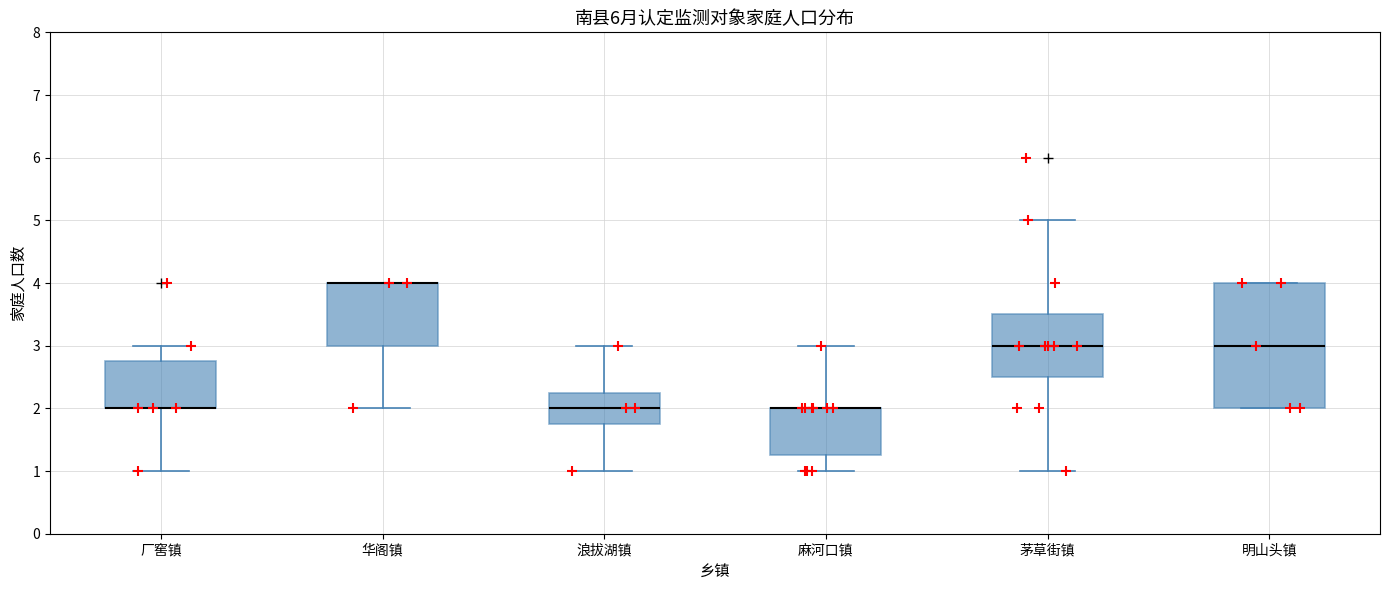

Reading left to right, transcribe this box plot: for each box, give where its median line is, the range the box spans, and where its two whiskers end, as read against the y-axis. The values are not printed on the chart, so give them approximately, as read against the axis.

厂窖镇: median 2.0 (drawn on the box's lower edge), box 2.0 to 2.8, whiskers 1.0 to 3.0
华阁镇: median 4.0 (drawn on the box's upper edge), box 3.0 to 4.0, whiskers 2.0 to 4.0
浪拔湖镇: median 2.0, box 1.8 to 2.3, whiskers 1.0 to 3.0
麻河口镇: median 2.0 (drawn on the box's upper edge), box 1.3 to 2.0, whiskers 1.0 to 3.0
茅草街镇: median 3.0, box 2.5 to 3.5, whiskers 1.0 to 5.0
明山头镇: median 3.0, box 2.0 to 4.0, whiskers 2.0 to 4.0